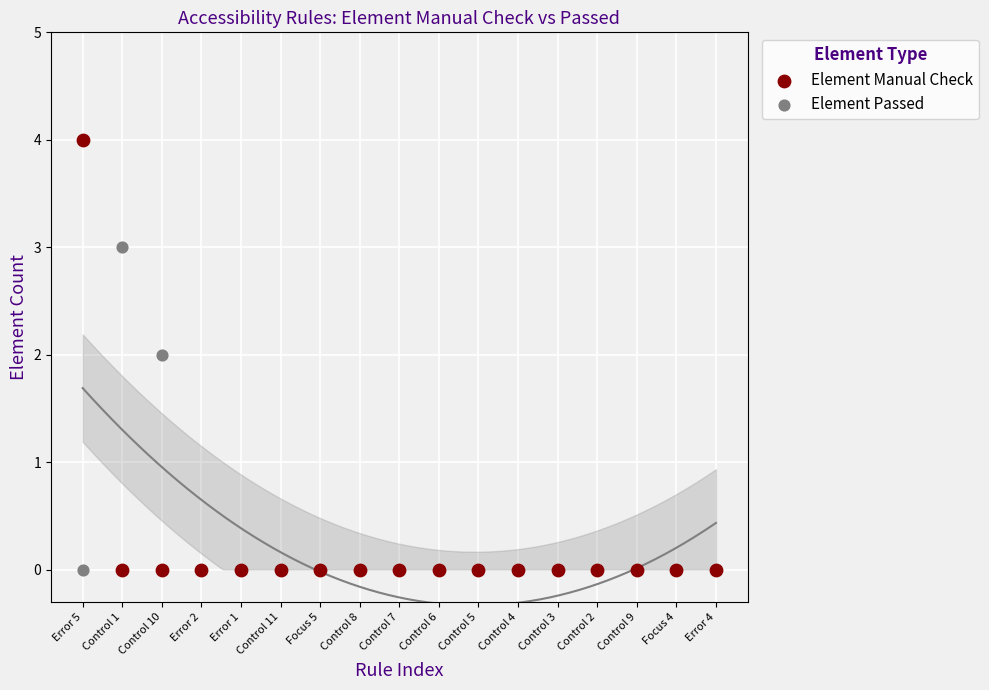

Which series contains the highest Y value?

Element Manual Check